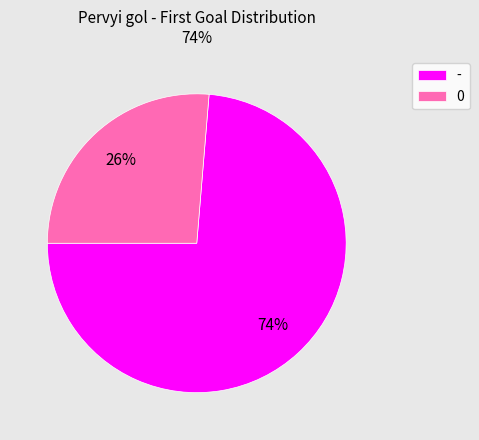

What percentage is the 0 slice, to the nearest percent?

26%